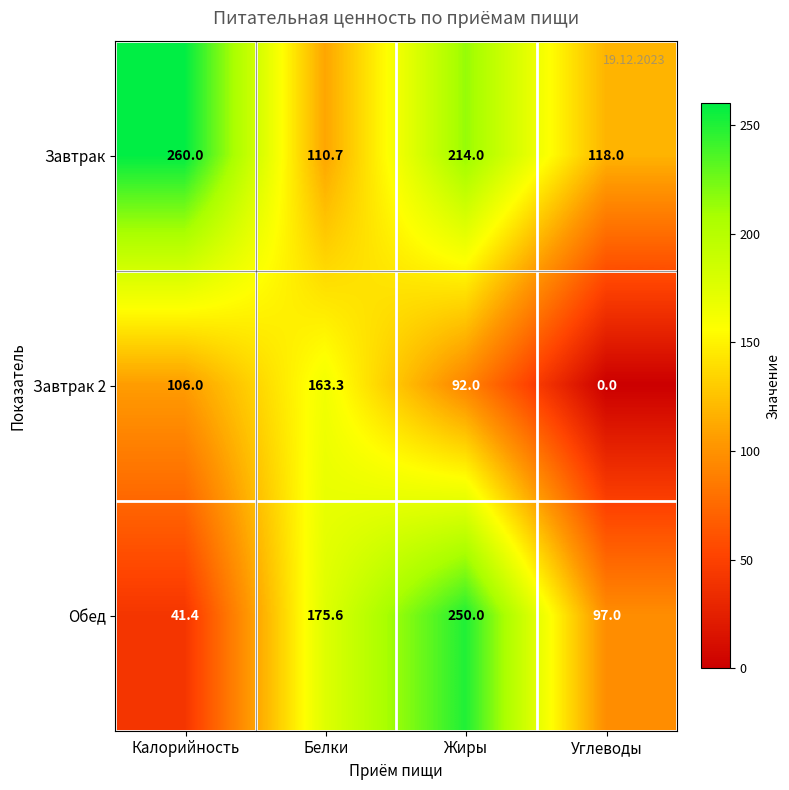

What is the average value of the Завтрак 2 series?

90.3